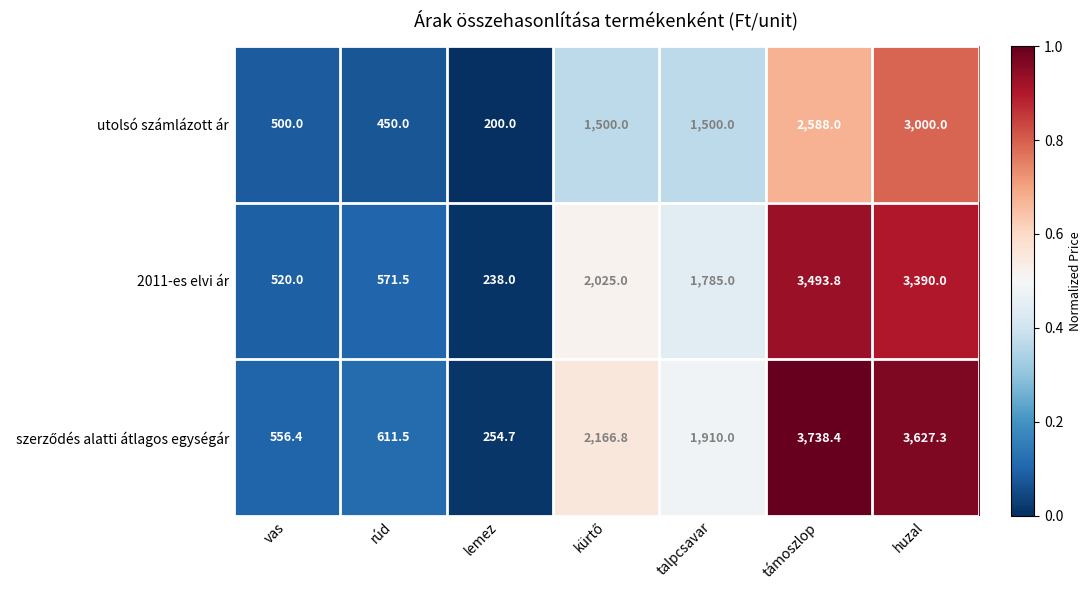

Is it true that 2011-es elvi ár equals 442.9 at talpcsavar?

False